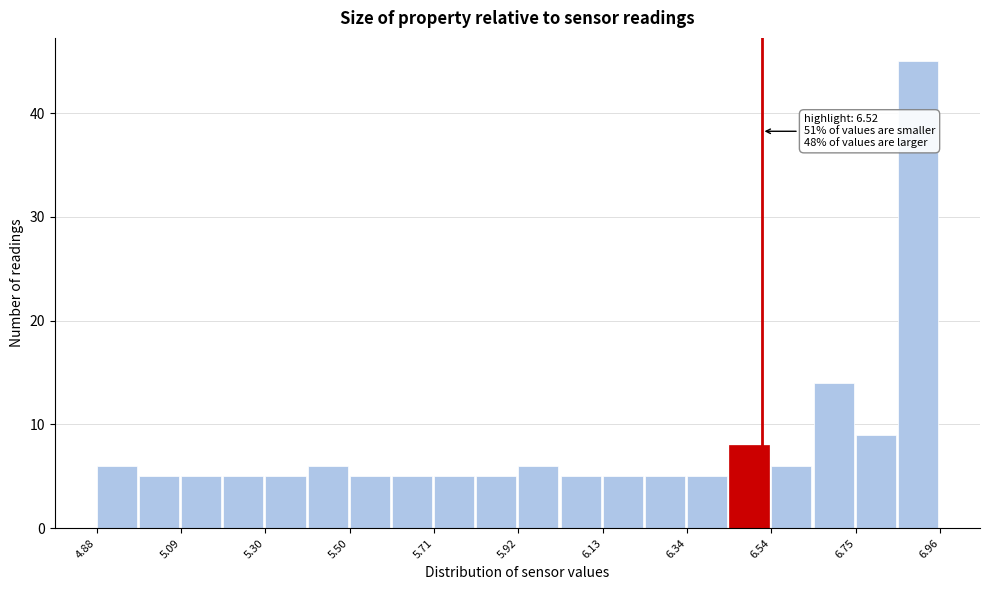

Around what value on the x-axis is the tallest bar? Give the approximate position of its centre, as read against the axis.

6.90